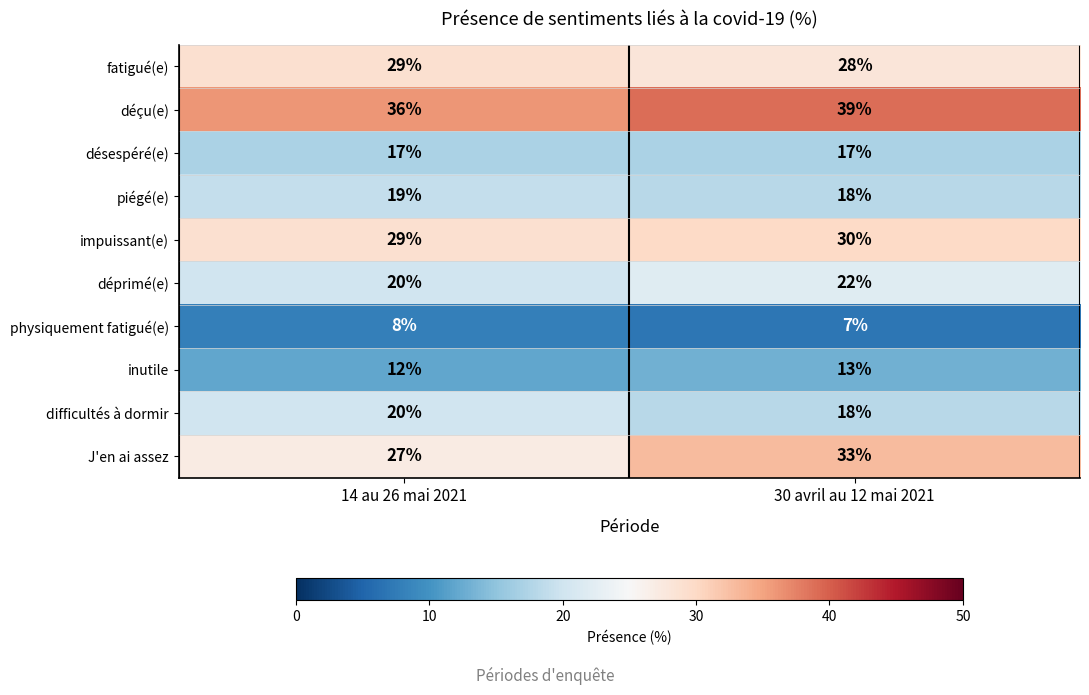

Reading right to left, what are all the values shown in this chart?

fatigué(e): 28	29
déçu(e): 39	36
désespéré(e): 17	17
piégé(e): 18	19
impuissant(e): 30	29
déprimé(e): 22	20
physiquement fatigué(e): 7	8
inutile: 13	12
difficultés à dormir: 18	20
J'en ai assez: 33	27